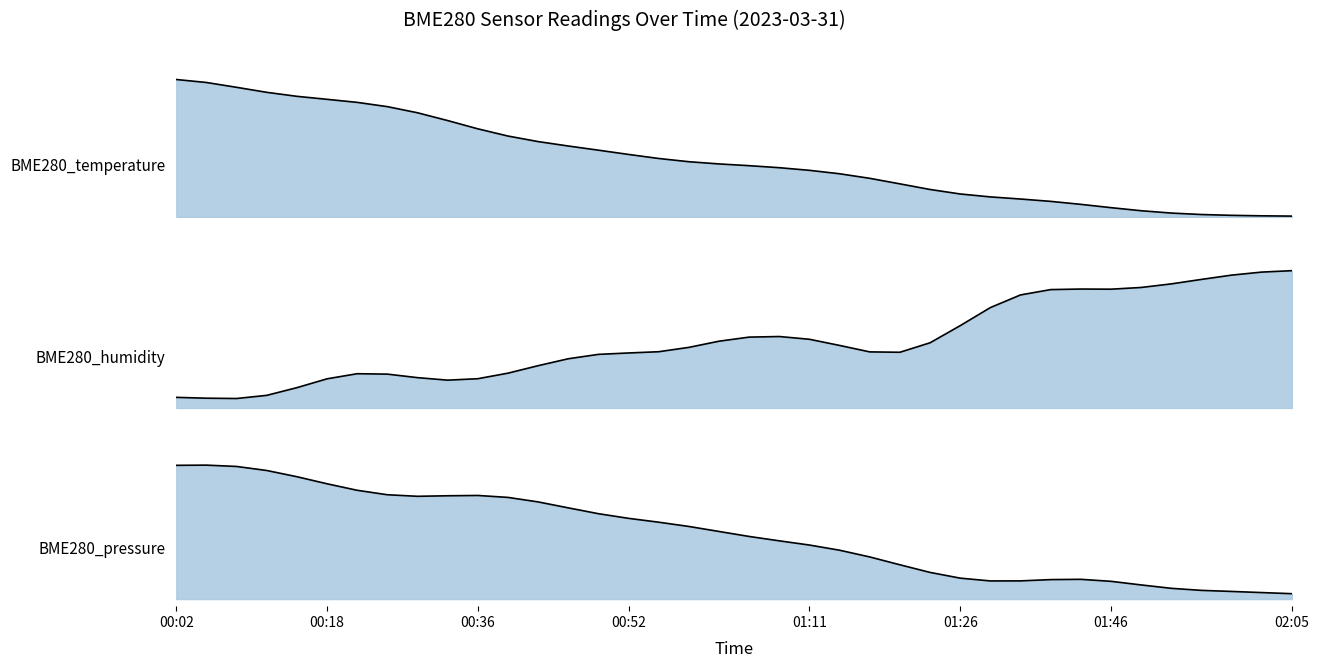

Reading left to right, list all the values displayed in this chart.

BME280_temperature_line: 1.0	0.9	0.9	0.9	0.9	0.8	0.8	0.8	0.7	0.7	0.6	0.6	0.5	0.5	0.5	0.4	0.4	0.4	0.4	0.4	0.3	0.3	0.3	0.3	0.2	0.2	0.2	0.1	0.1	0.1	0.1	0.1	0.0	0.0	0.0	0.0	0.0	0.0
BME280_humidity_line: 0.1	0.1	0.1	0.1	0.1	0.2	0.2	0.2	0.2	0.2	0.2	0.2	0.3	0.3	0.4	0.4	0.4	0.4	0.5	0.5	0.5	0.5	0.4	0.4	0.4	0.5	0.6	0.7	0.8	0.8	0.8	0.8	0.9	0.9	0.9	0.9	1.0	1.0
BME280_pressure_line: 0.9	0.9	0.9	0.9	0.9	0.8	0.8	0.7	0.7	0.7	0.7	0.7	0.7	0.6	0.6	0.6	0.5	0.5	0.5	0.4	0.4	0.4	0.3	0.3	0.2	0.2	0.1	0.1	0.1	0.1	0.1	0.1	0.1	0.1	0.1	0.1	0.0	0.0